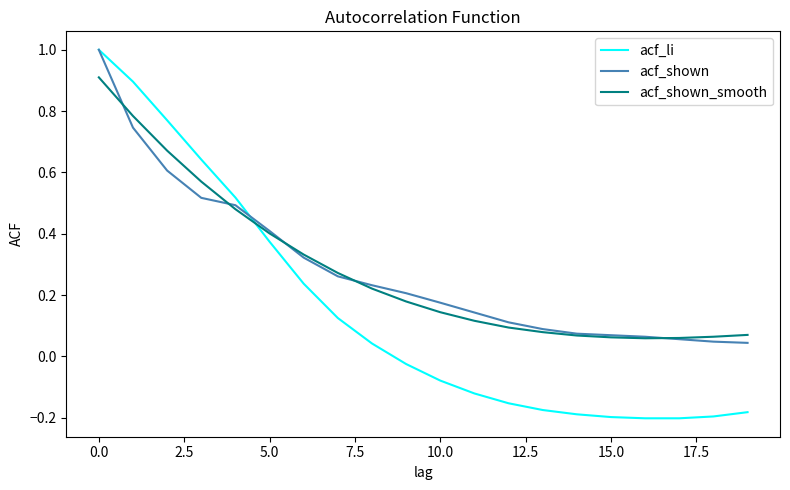

What is the greatest value displayed?

1.0